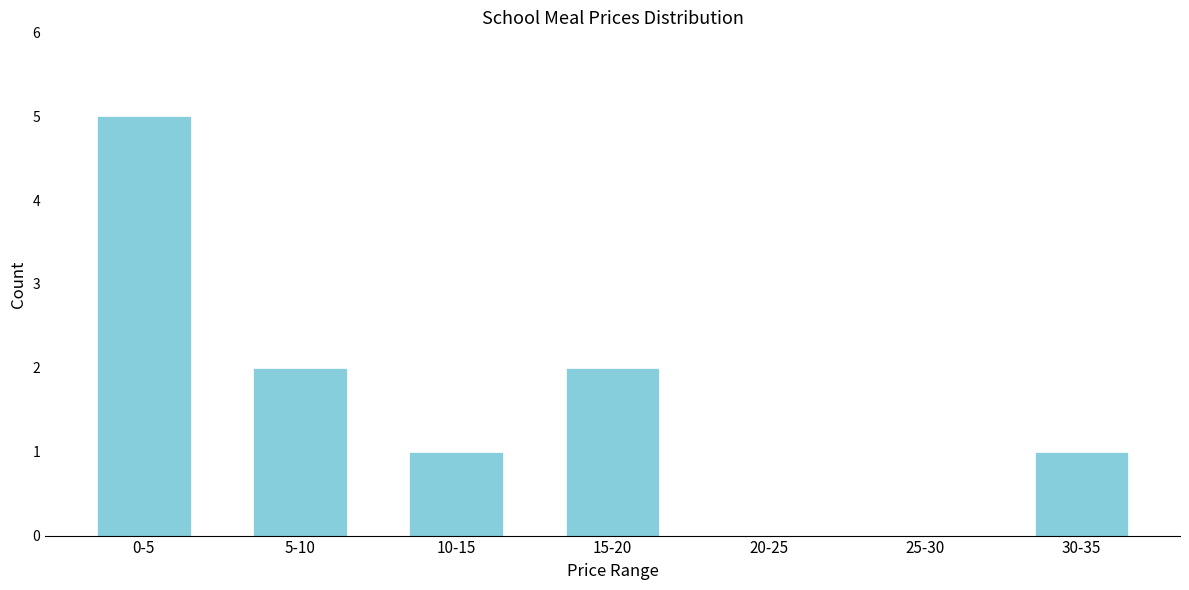

Reading left to right, list all the values displayed in this chart.

0-5=5	5-10=2	10-15=1	15-20=2	20-25=0	25-30=0	30-35=1